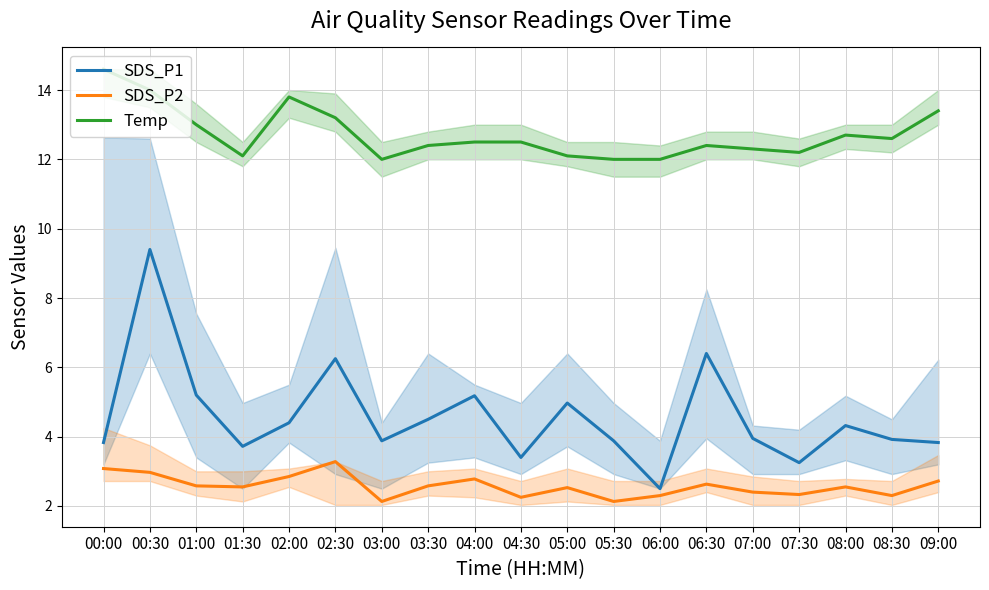

What is the difference between the maximum and minimum values in the Temp series?

2.6